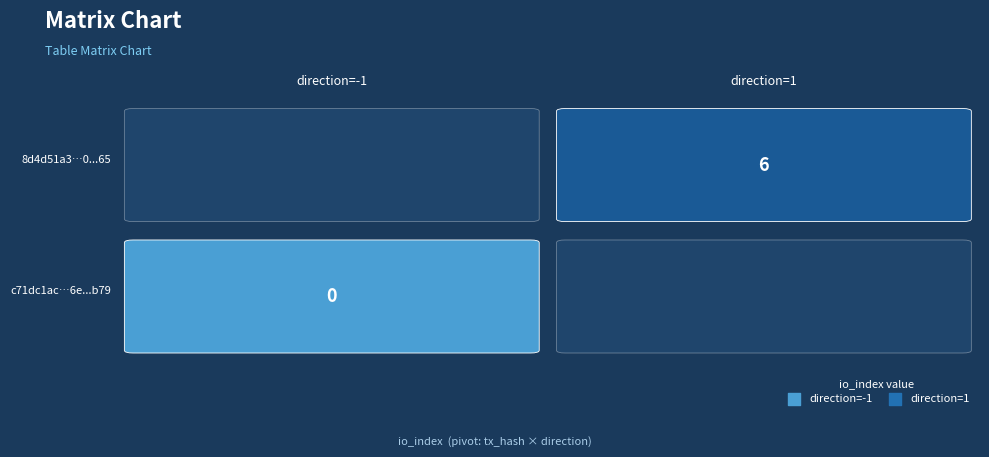

The c71dc1ac6e7461282b92a07f0ada483e8775b79 series shows -1 at 0. True or false?

False